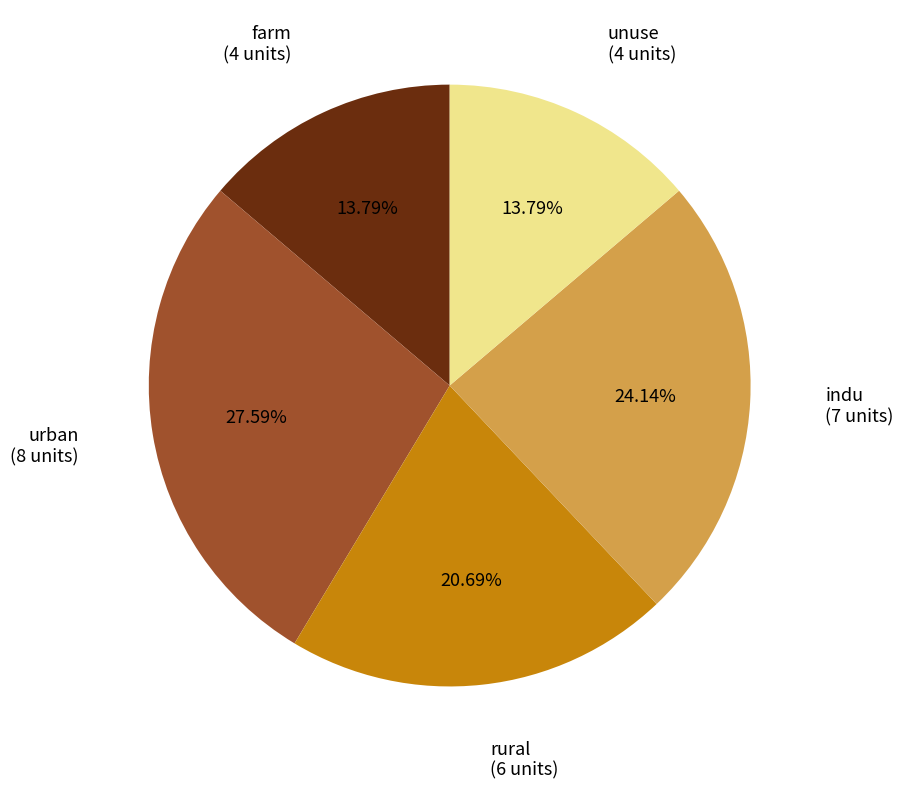

Is there any slice that represents more than half of the pie?

No